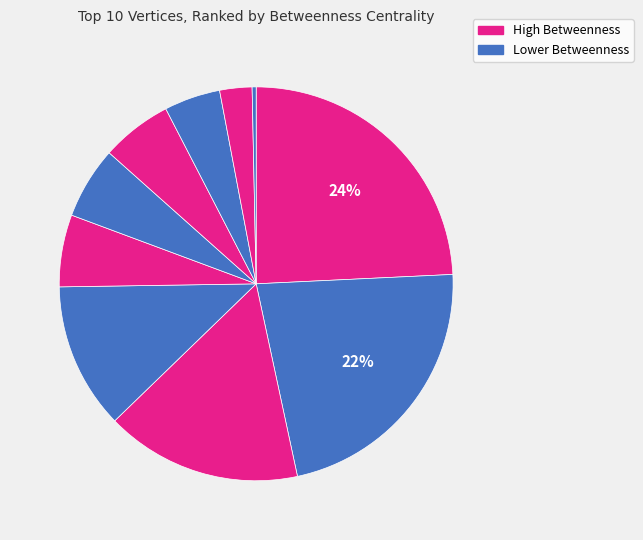

Count the number of slices in the pie.

10